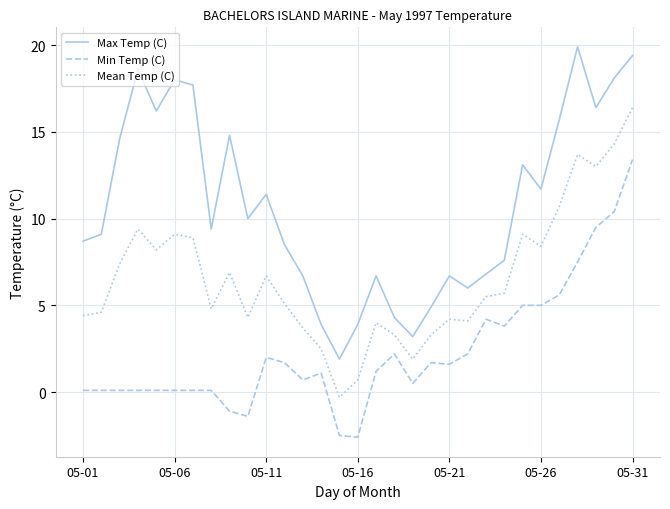

True or false: Mean Temp (C) and Min Temp (C) intersect in this chart.

False